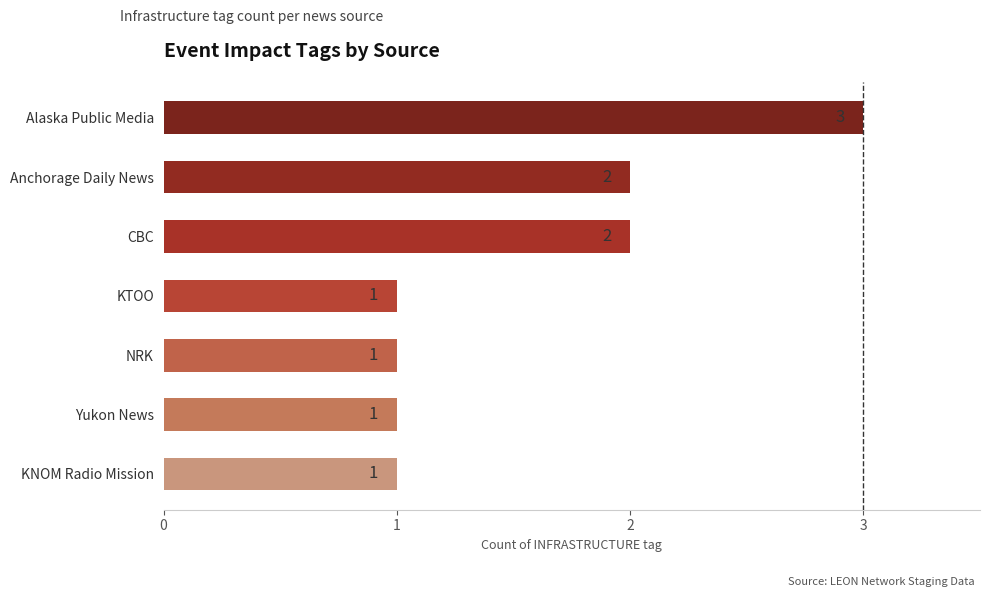

What is the change in value from KNOM Radio Mission to CBC?

+1